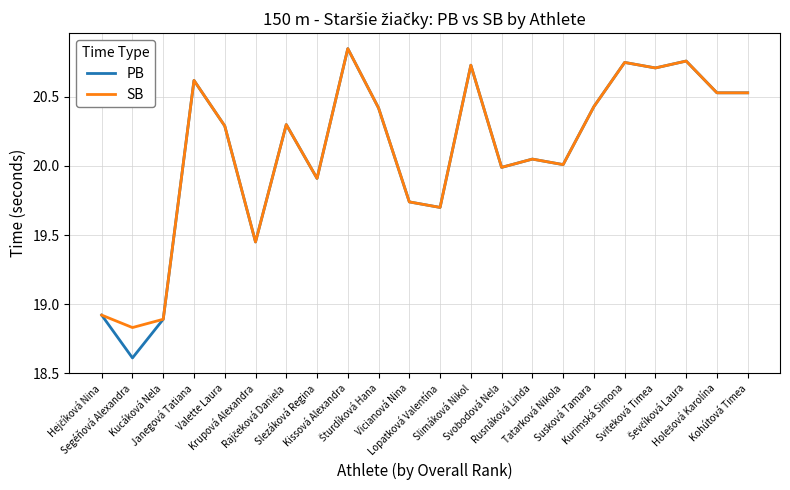

Which series has the widest spread of values?

PB